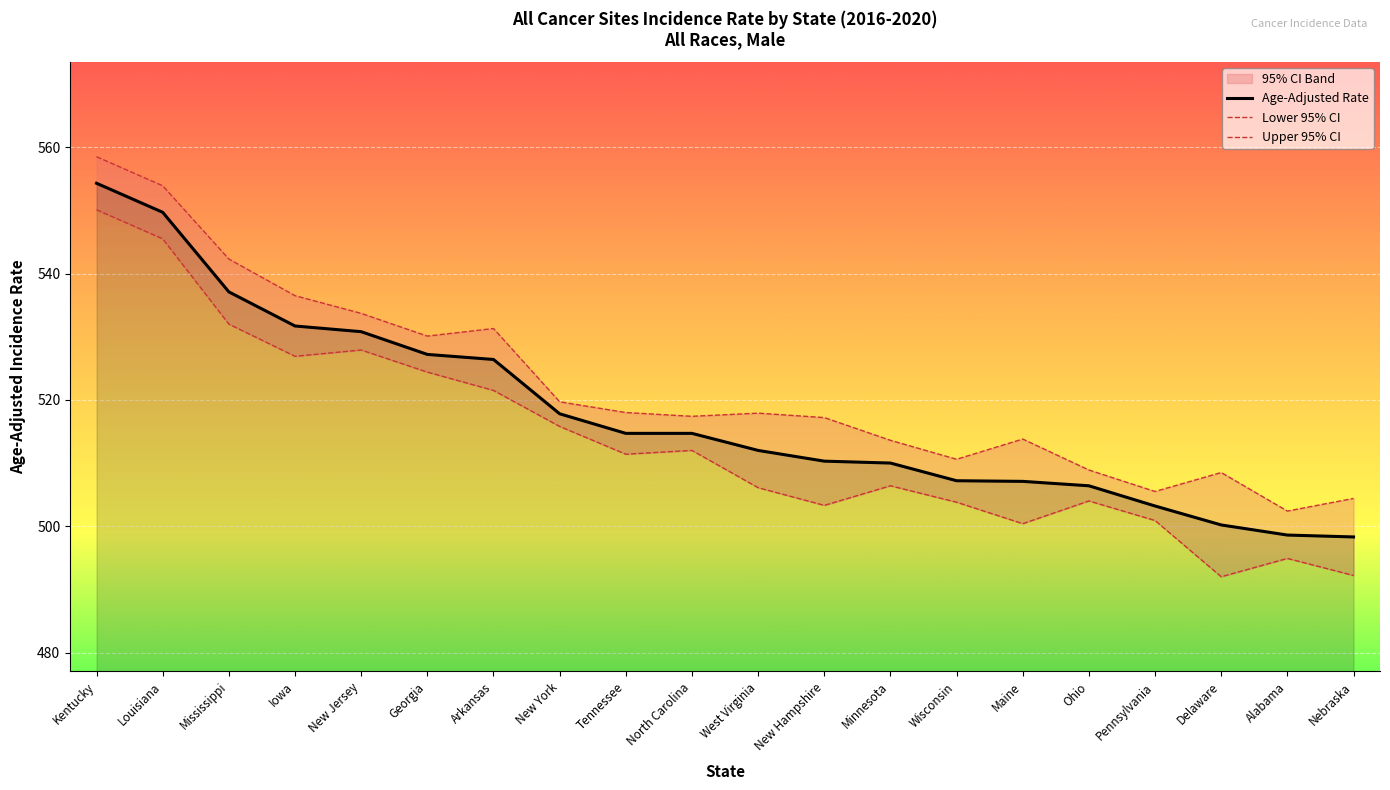

True or false: Lower 95% CI and Age-Adjusted Rate cross at least once.

False